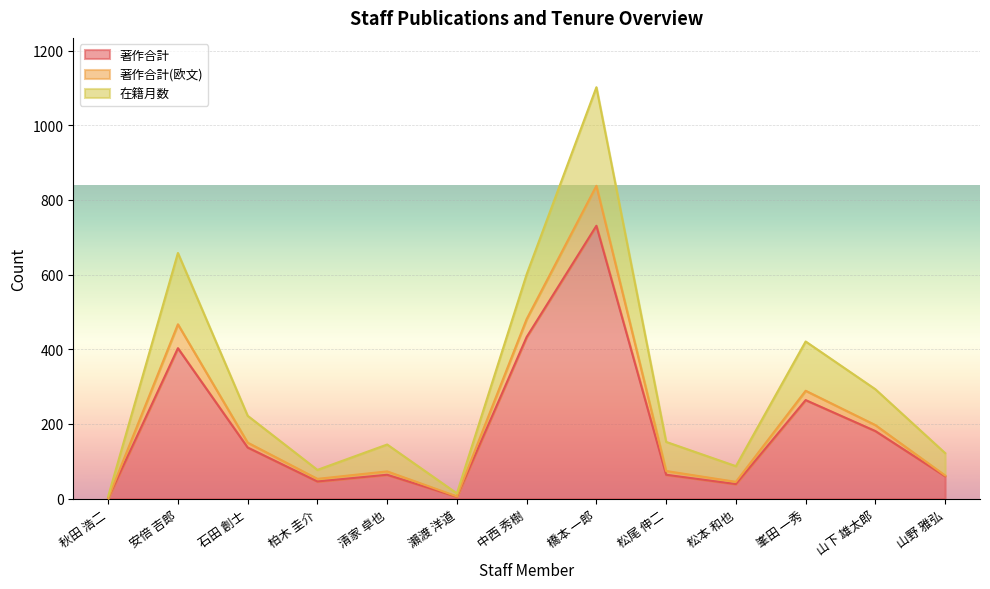

At how many categories does at least one series exceed 394?

4